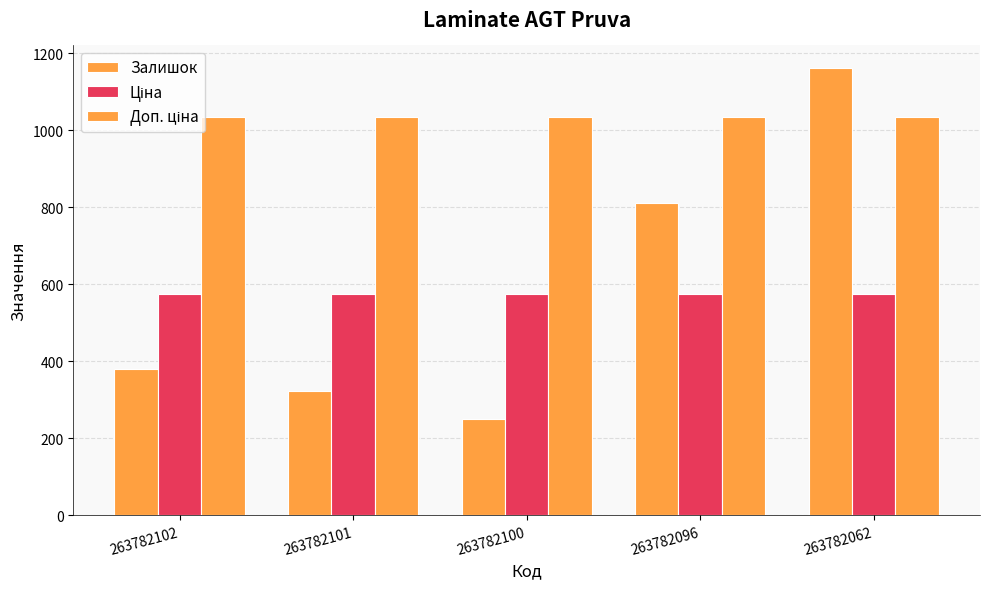

Rank the series at 263782102 from lowest to highest value.

Залишок, Ціна, Доп. ціна